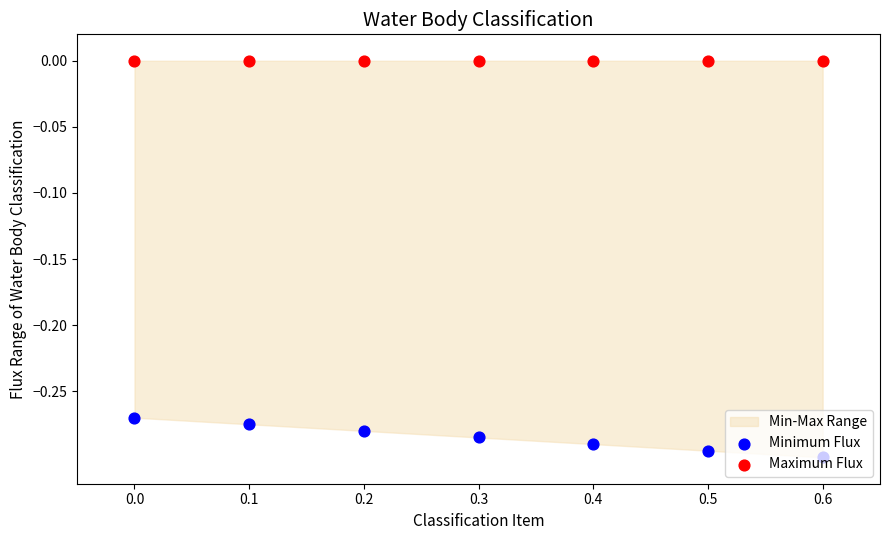

Which series contains the highest Y value?

Maximum Flux